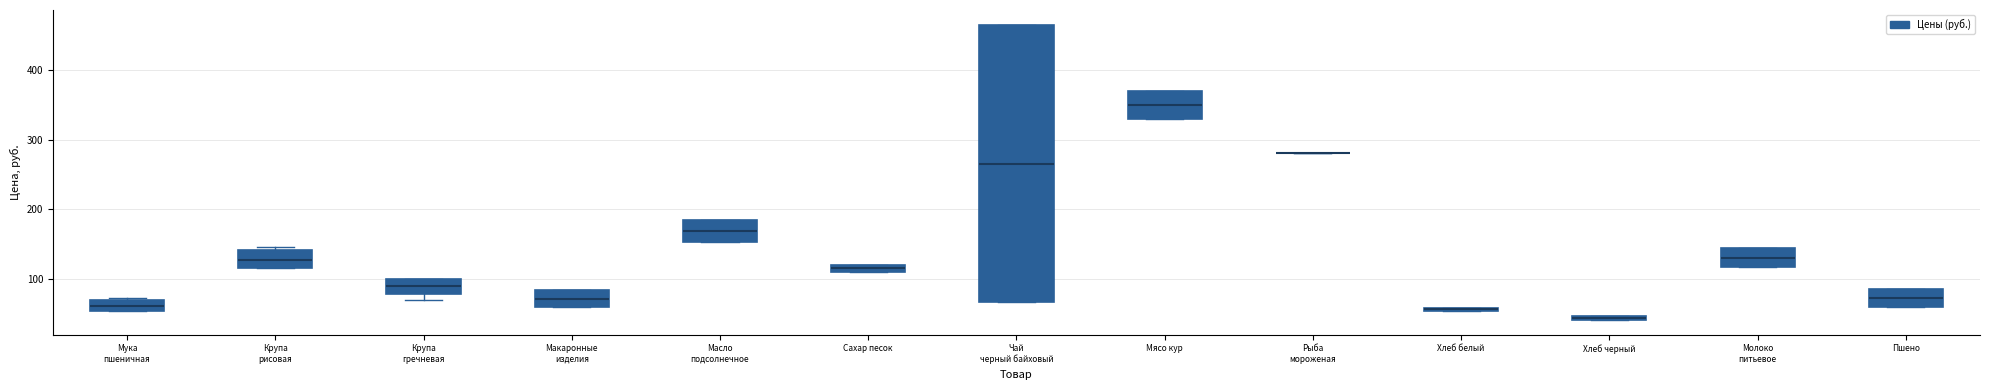

Comparing the boxes themselves (not the whiskers), which one is the tallest?

Чай черный байховый